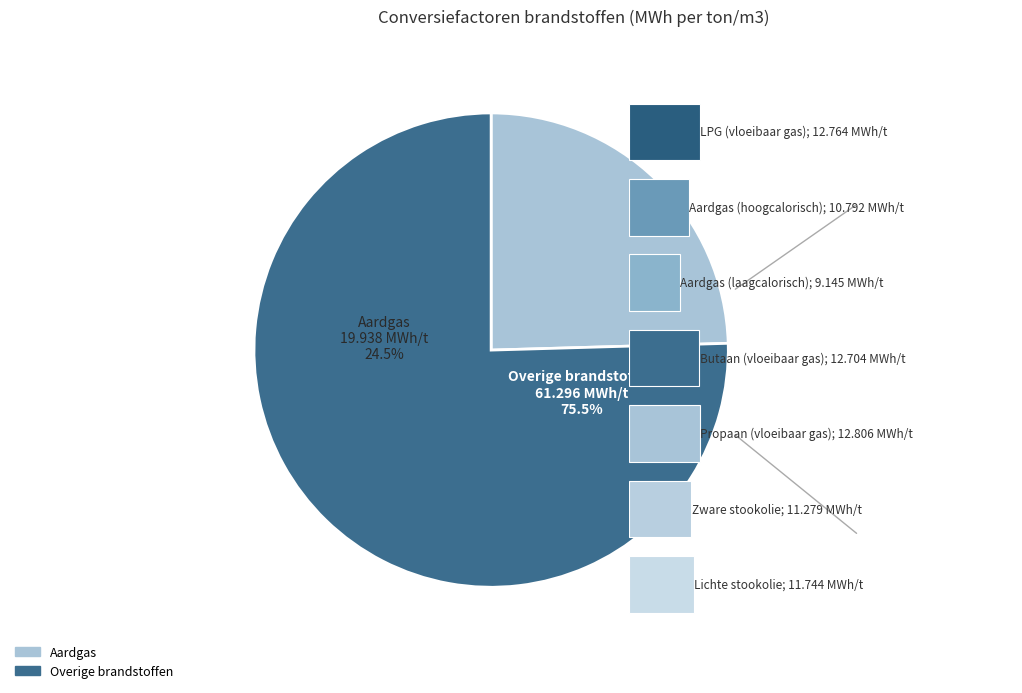

Does 6 account for over 50% of the chart?

No